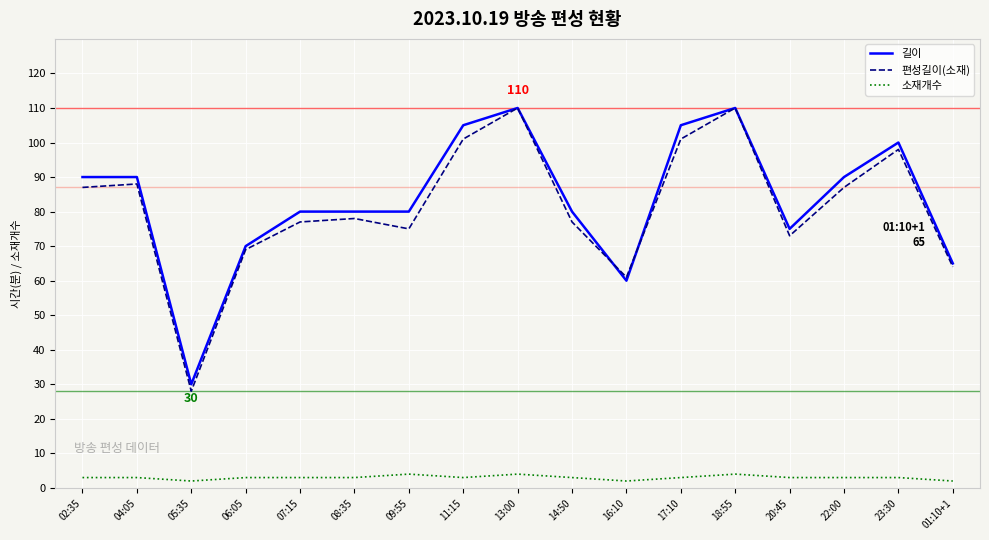

True or false: 소재개수 and 길이 cross at least once.

False